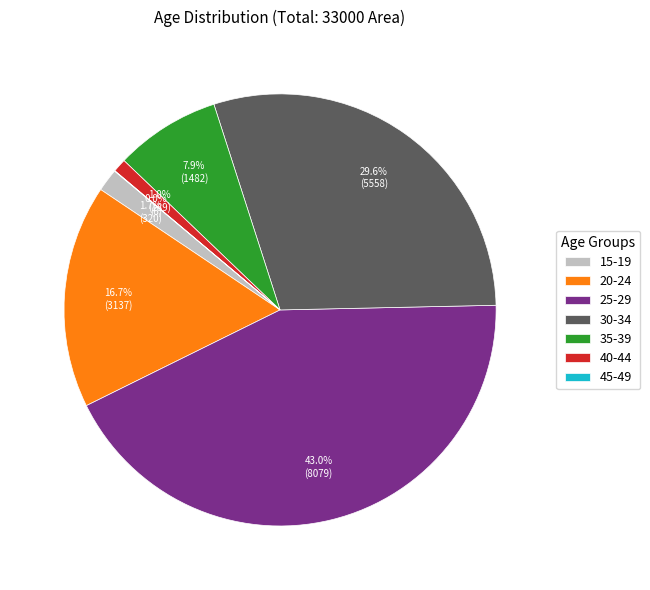

What percentage is the 20-24 slice, to the nearest percent?

17%